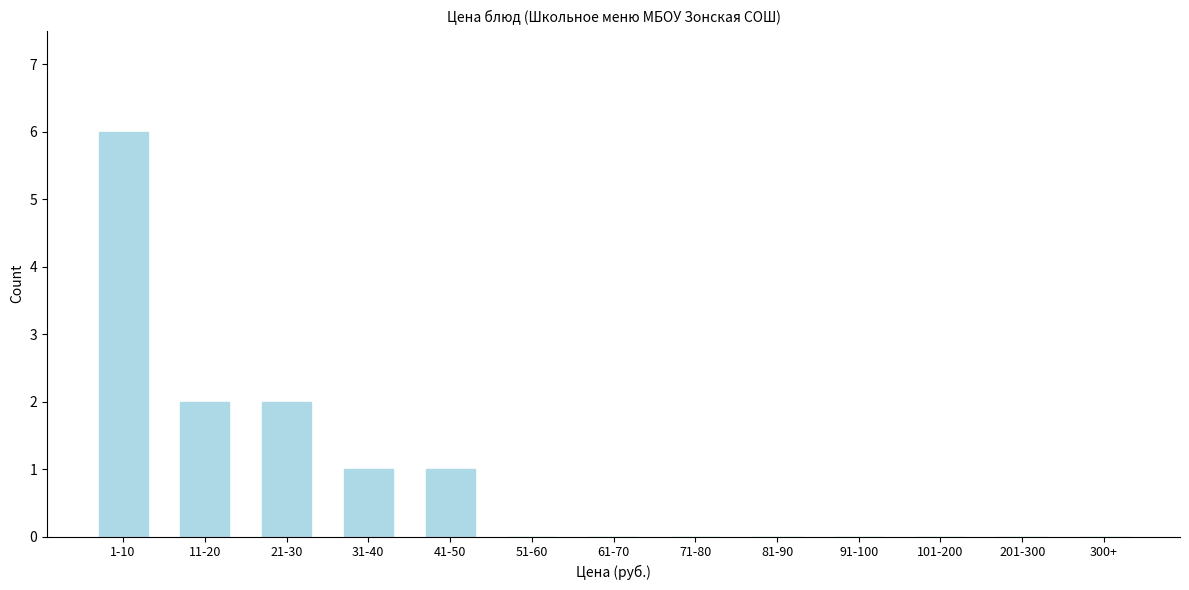

Reading left to right, transcribe all the data shown in this chart.

1-10=6	11-20=2	21-30=2	31-40=1	41-50=1	51-60=0	61-70=0	71-80=0	81-90=0	91-100=0	101-200=0	201-300=0	300+=0